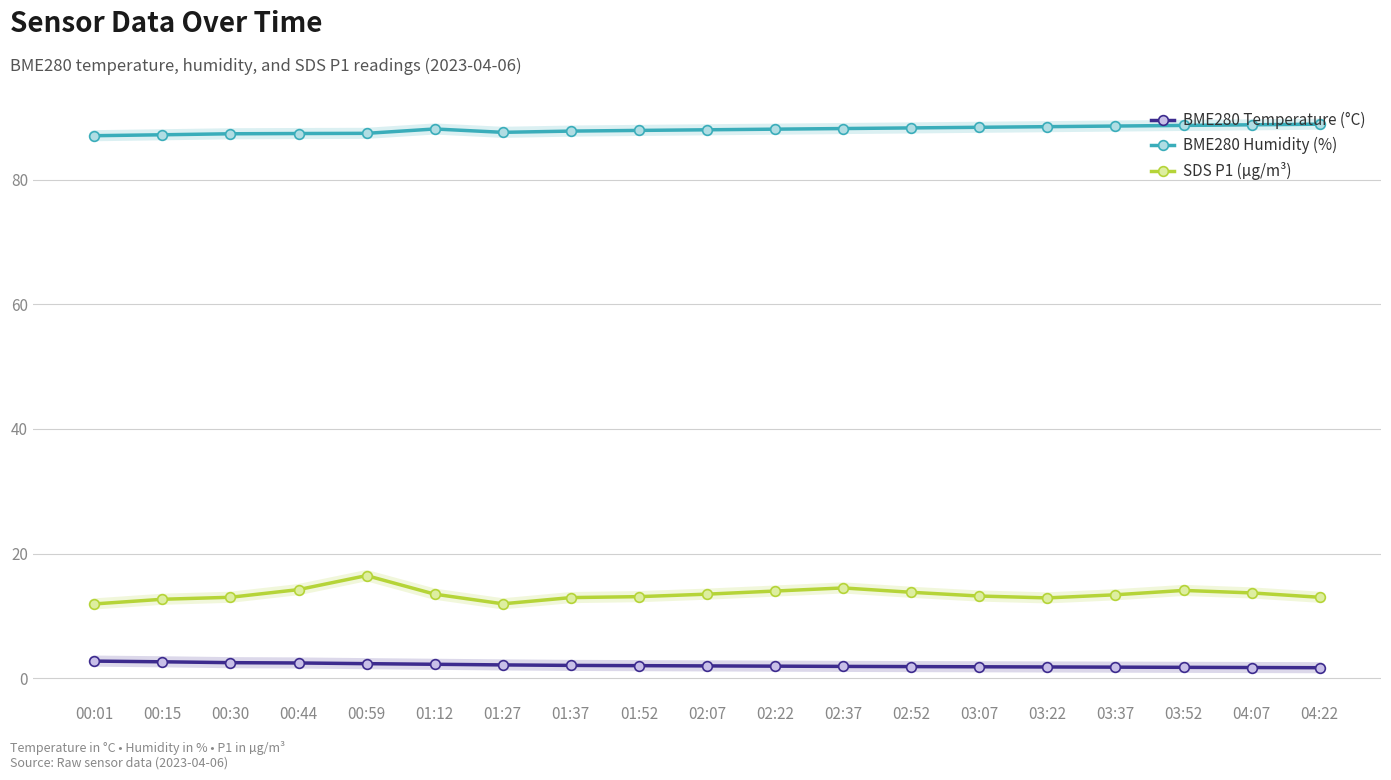

The value of BME280 Humidity (%) at 01:52 is 87.9. True or false?

True